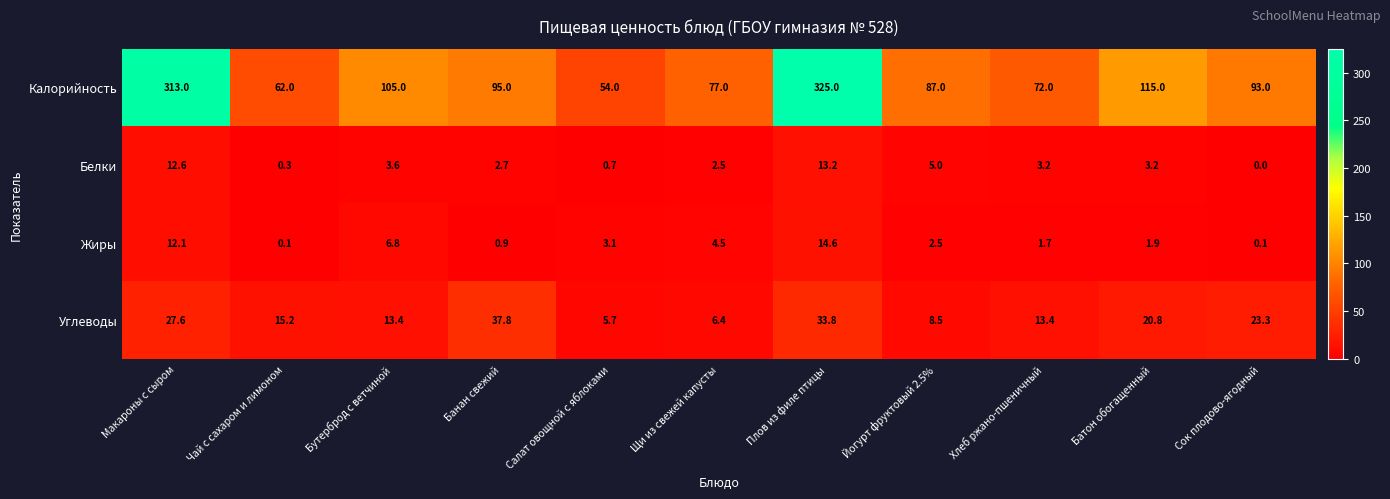

The value of Калорийность at Салат овощной с яблоками is 54.0. True or false?

True